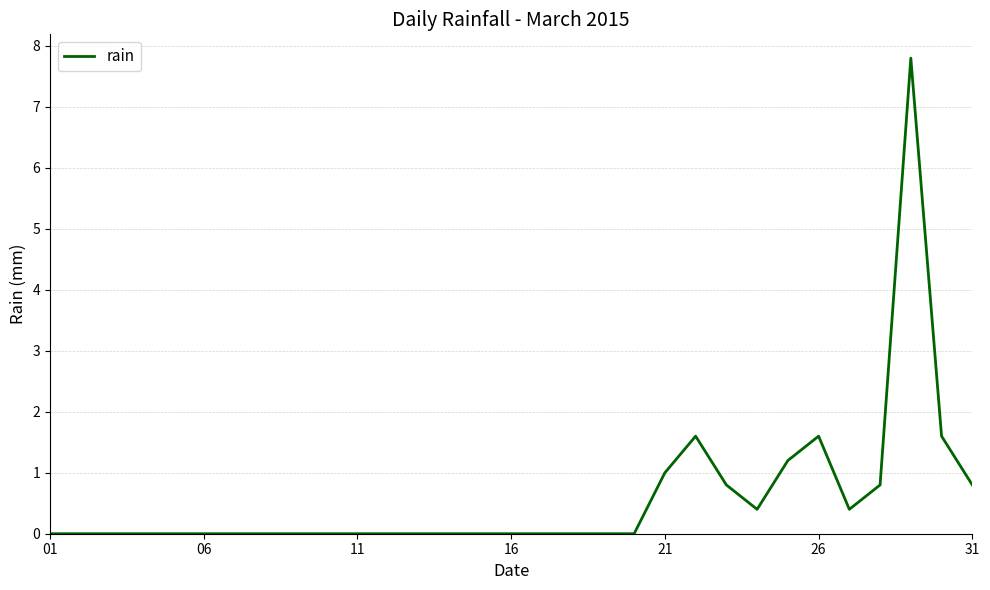

How many categories are shown in the chart?

31